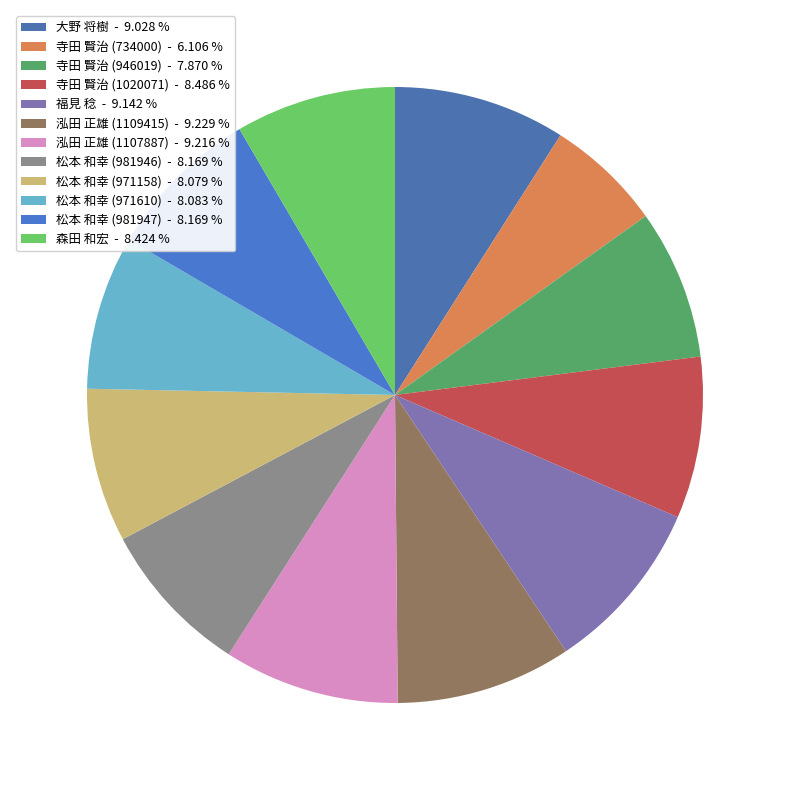

Is the sum of 泓田 正雄 (1109415) and 森田 和宏 greater than half?

No